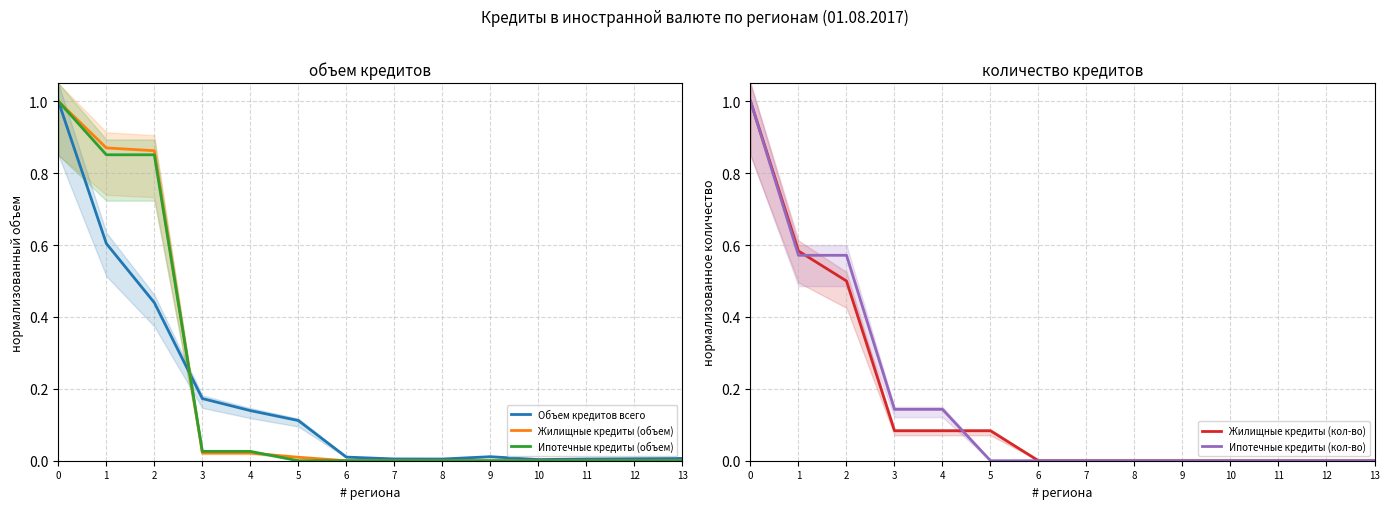

At which label is Жилищные кредиты (кол-во) closest to 0?

6